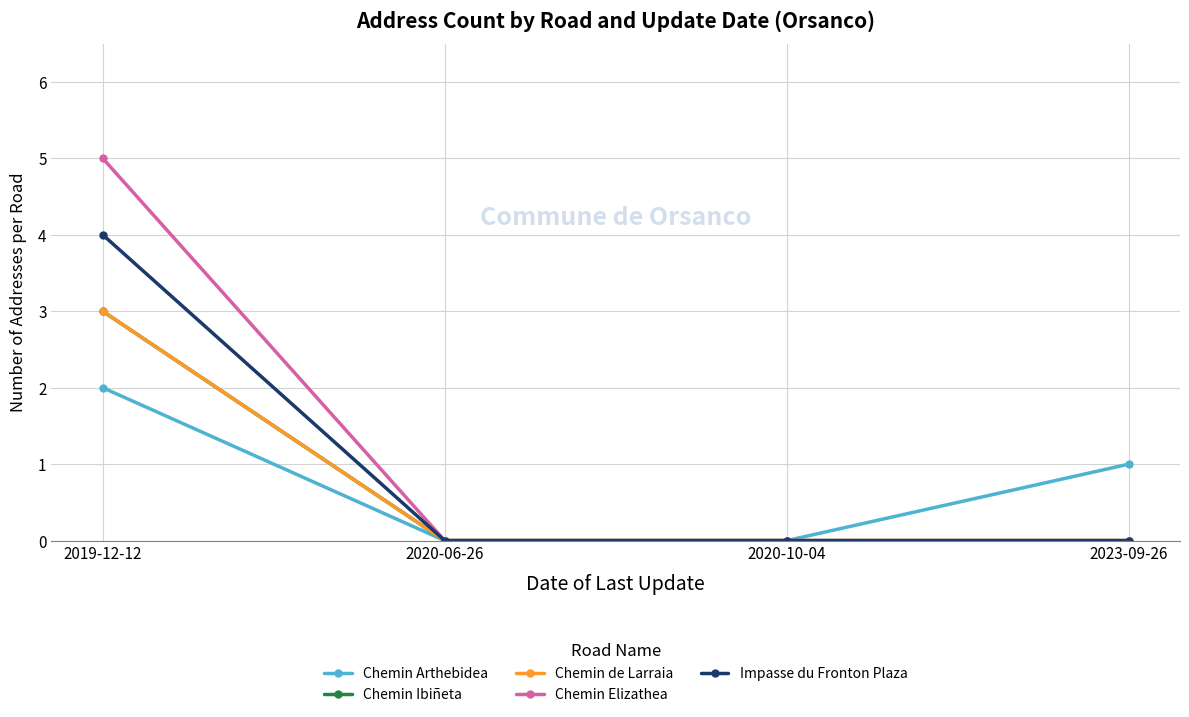

Which category has the lowest value in the Chemin de Larraia series?

2020-06-26